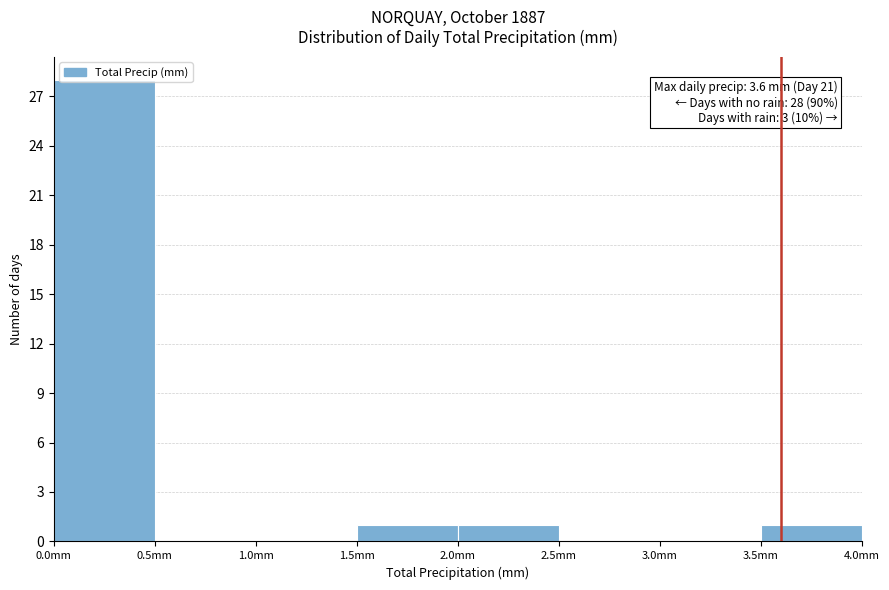

Over which range of the x-axis is the bar tallest?

0.0 to 0.5